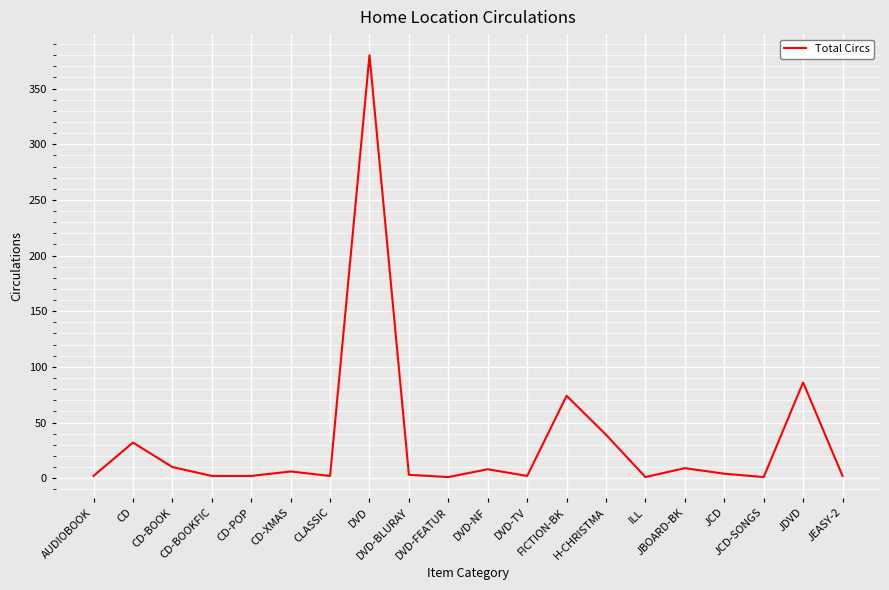

What is the greatest value displayed?

380